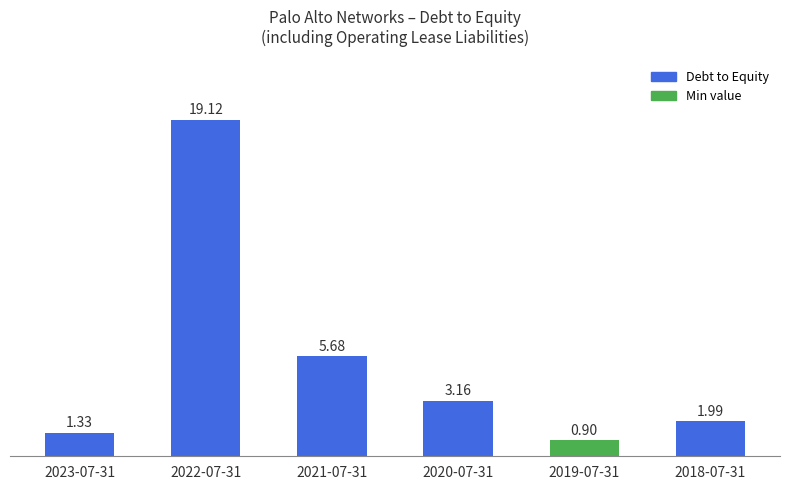

Rank the categories by value from highest to lowest.

2022-07-31, 2021-07-31, 2020-07-31, 2018-07-31, 2023-07-31, 2019-07-31